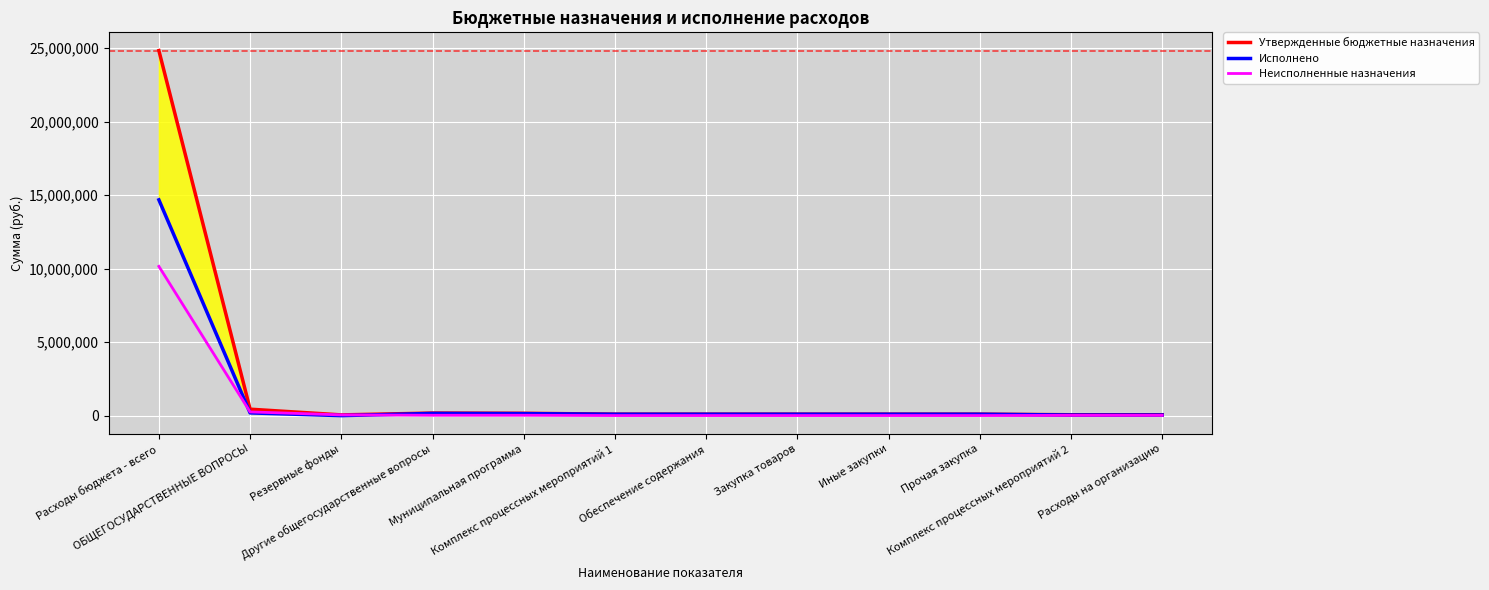

Does the chart display data point markers on the line(s)?

No